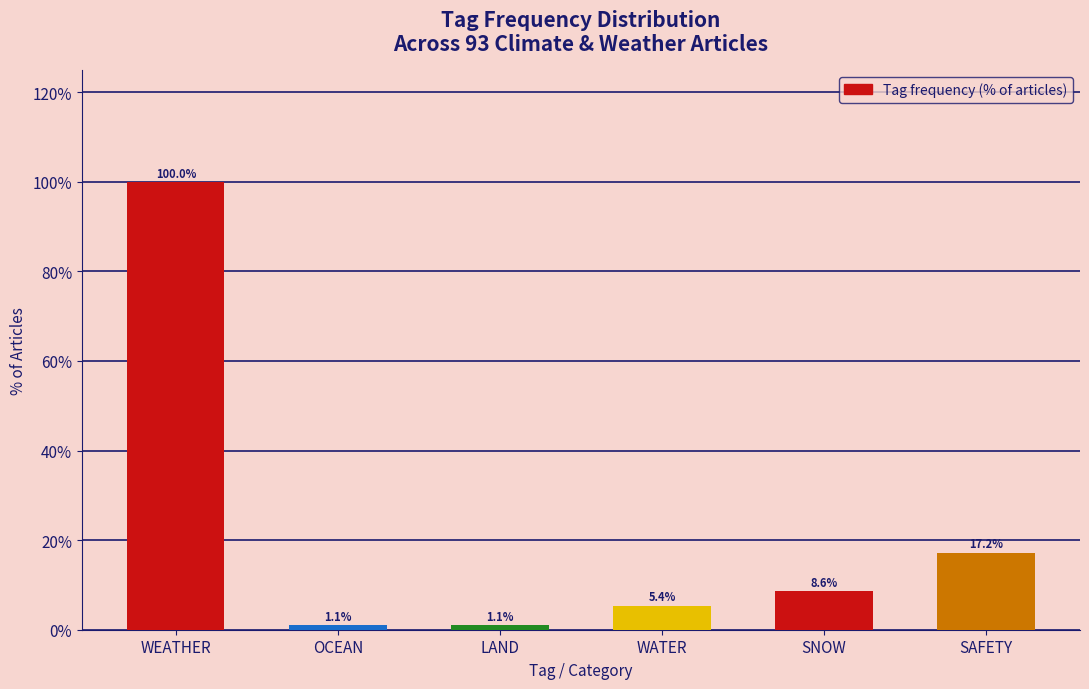

Reading left to right, list all the values displayed in this chart.

100.0	1.1	1.1	5.4	8.6	17.2